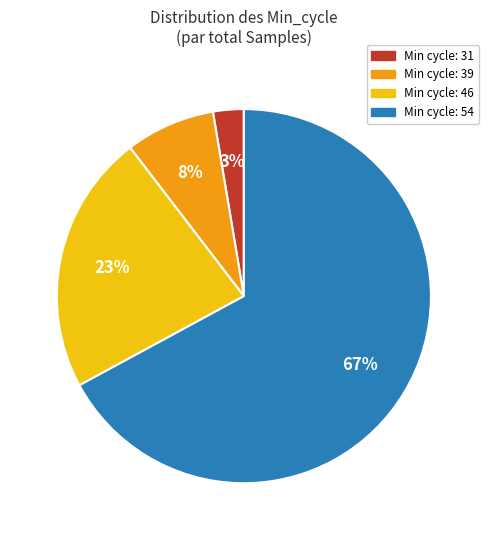

Is there a majority slice in this chart?

Yes